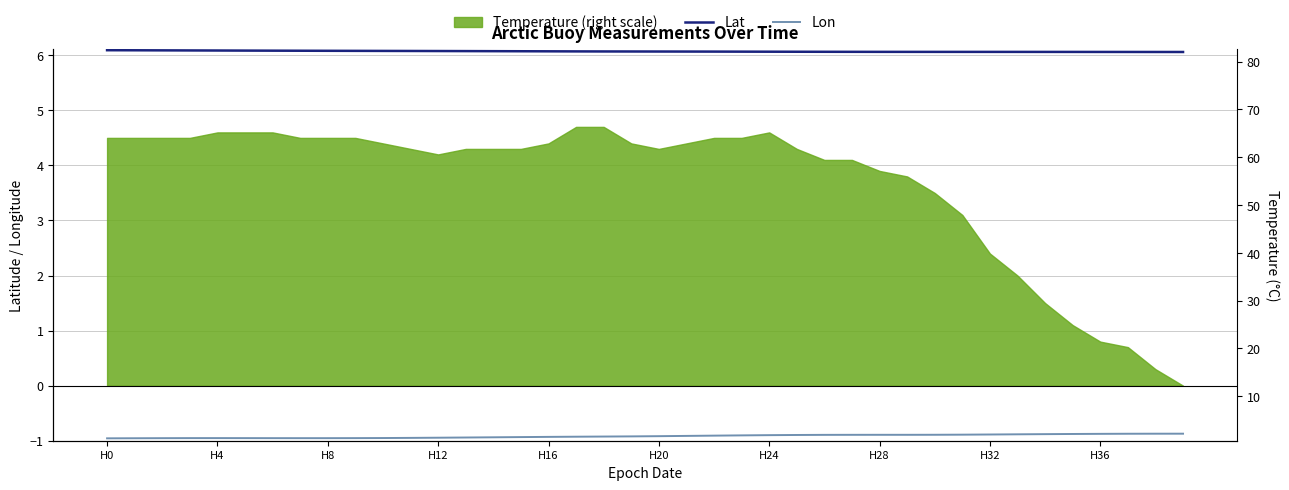

Does the chart have visible grid lines?

Yes